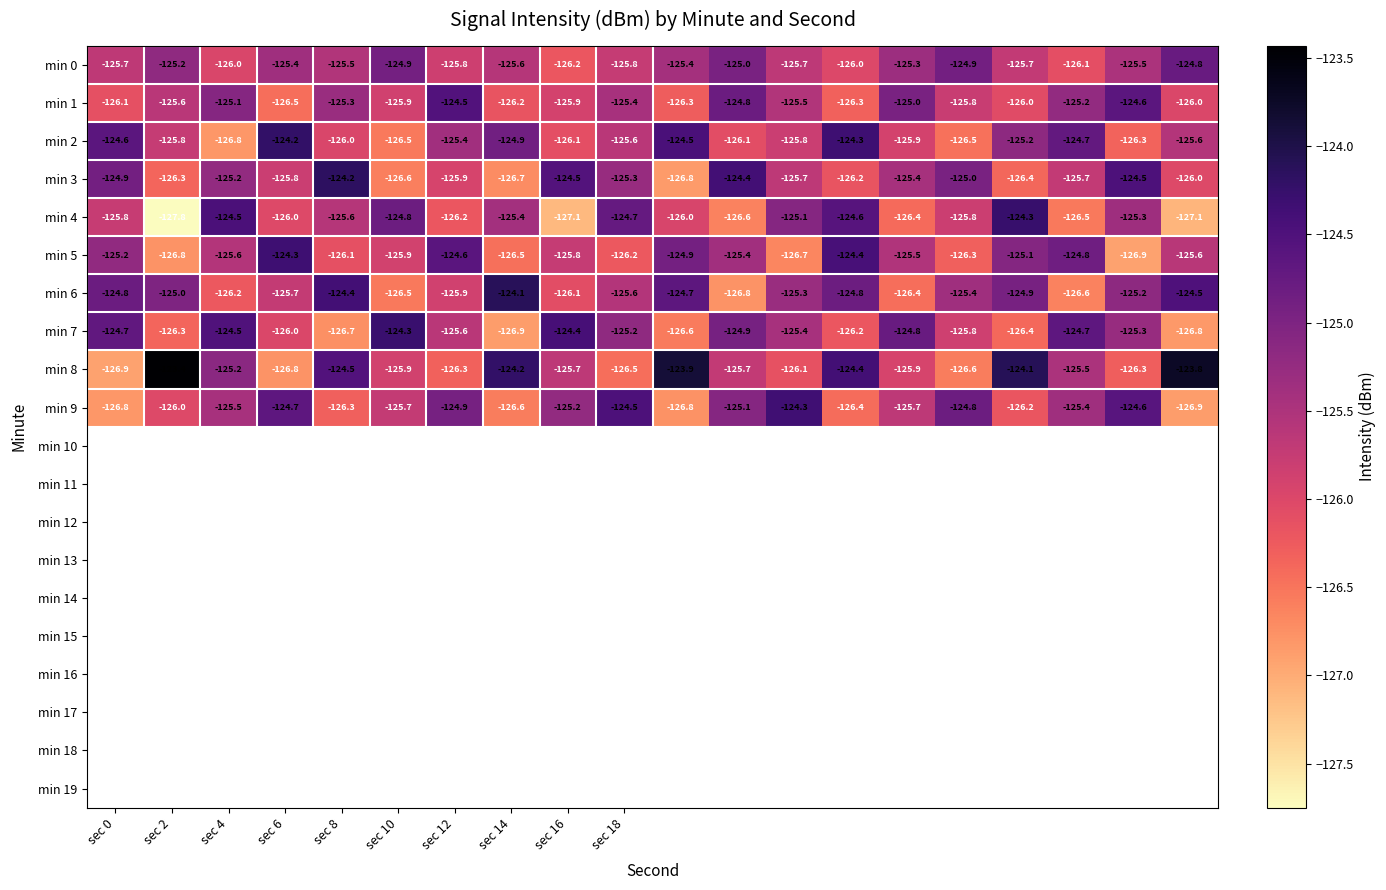

What is the maximum value shown in the chart?

-123.4